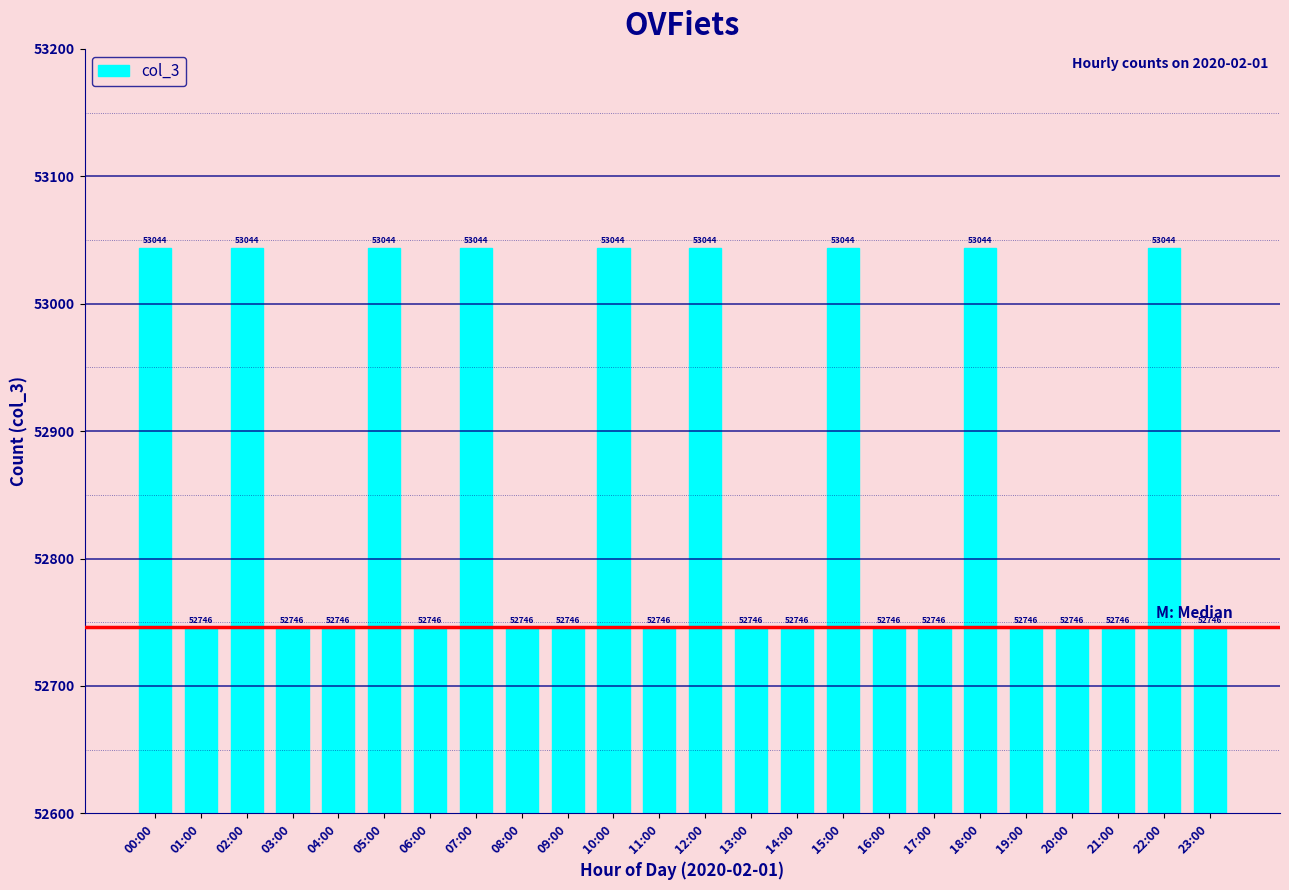

What is the greatest value displayed?

53044